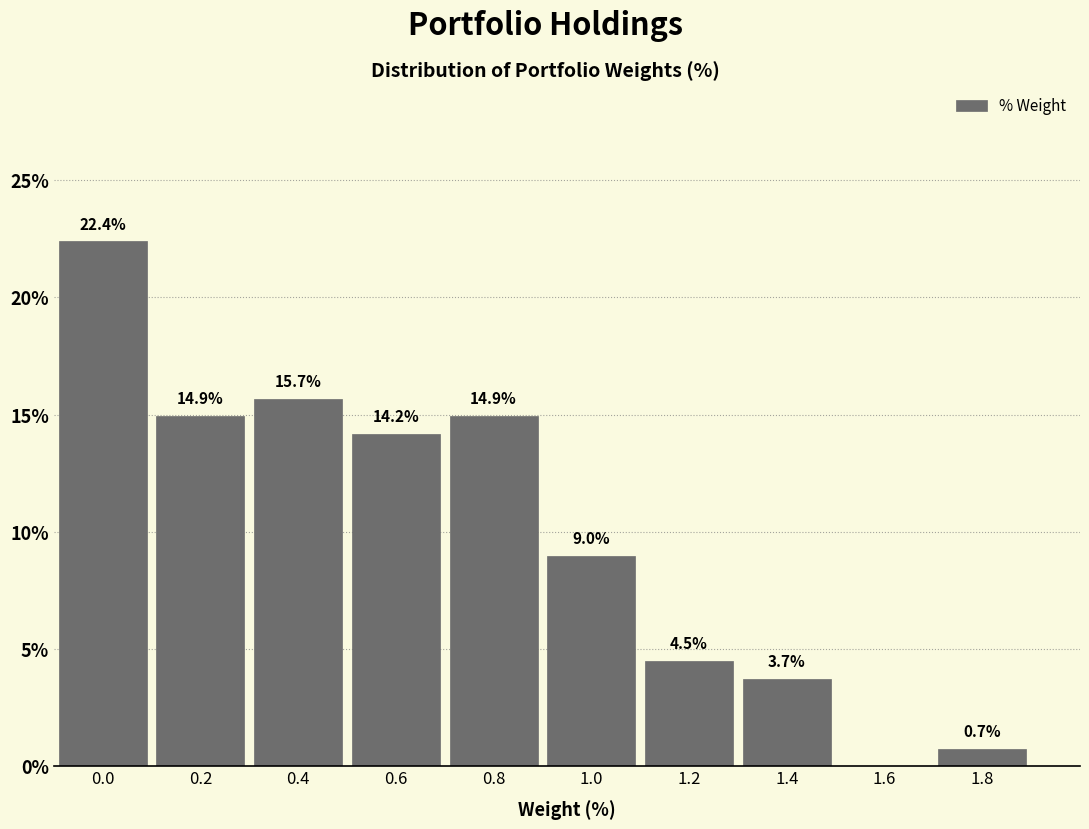

Reading left to right, what are all the values shown in this chart?

0.0=22.4	0.2=14.9	0.4=15.7	0.6=14.2	0.8=14.9	1.0=9.0	1.2=4.5	1.4=3.7	1.6=0.0	1.8=0.7